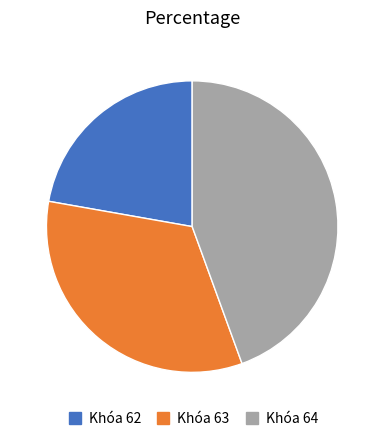

What is the ratio of the value at Khóa 64 to the value at Khóa 62?

2.0